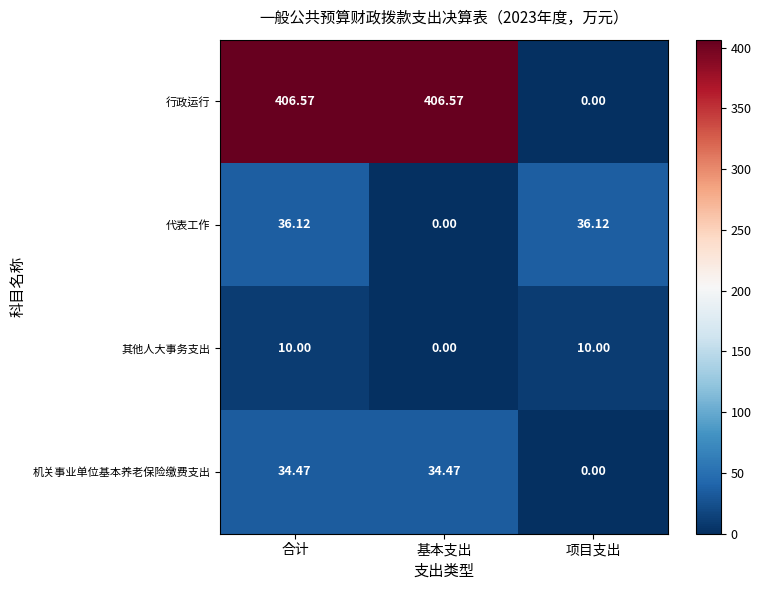

Rank the series at 合计 from highest to lowest value.

行政运行, 代表工作, 机关事业单位基本养老保险缴费支出, 其他人大事务支出